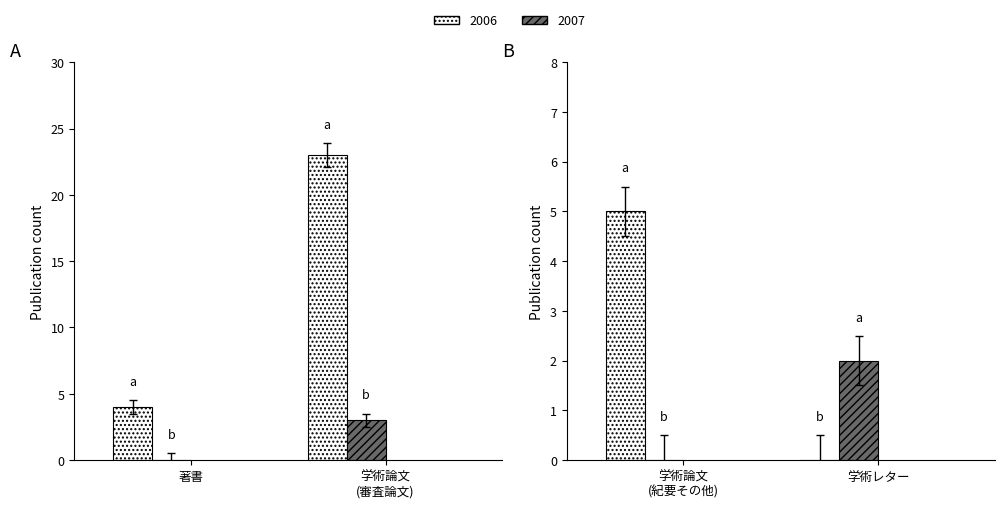

Between 著書 and 学術論文 (審査論文), which series saw the biggest shift?

学術論文 (審査論文)